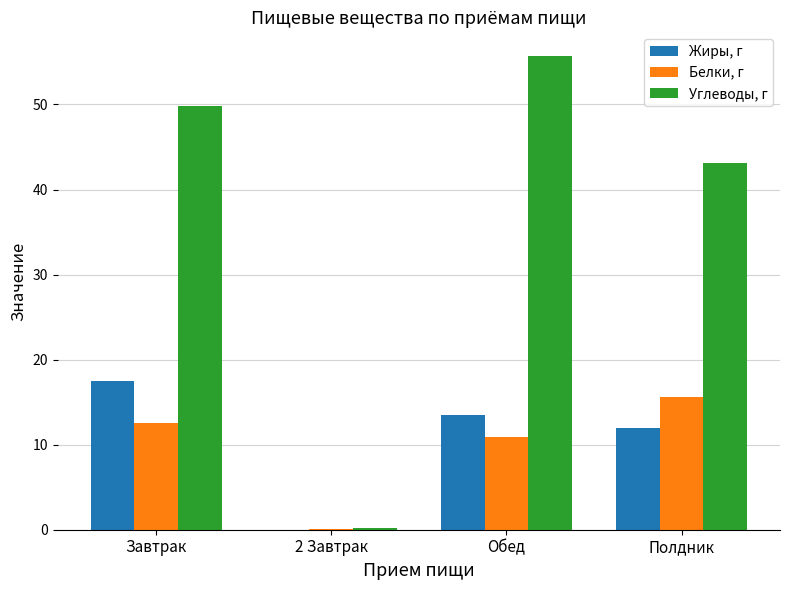

True or false: Жиры, г has a value of 8.1 at 2 Завтрак.

False